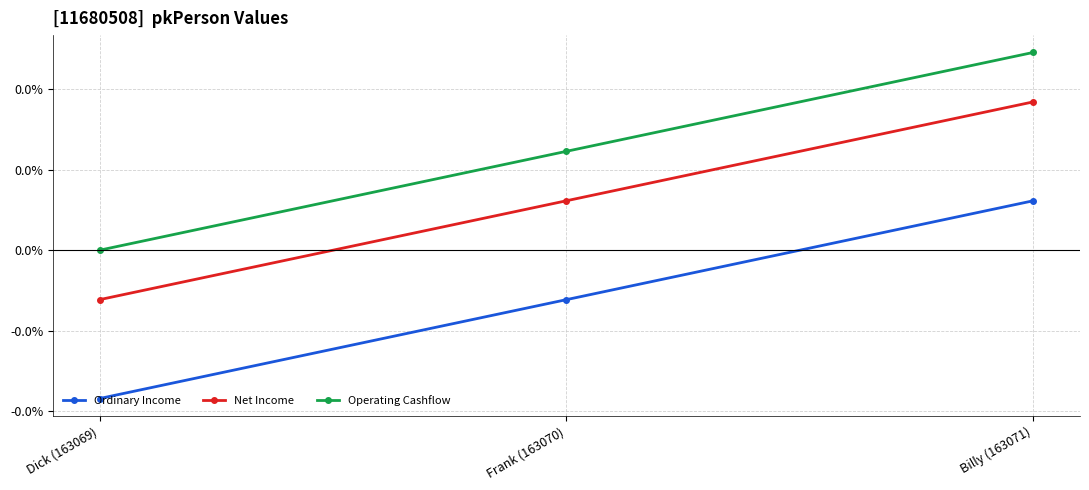

What are all the series names shown in the legend?

Ordinary Income, Net Income, Operating Cashflow